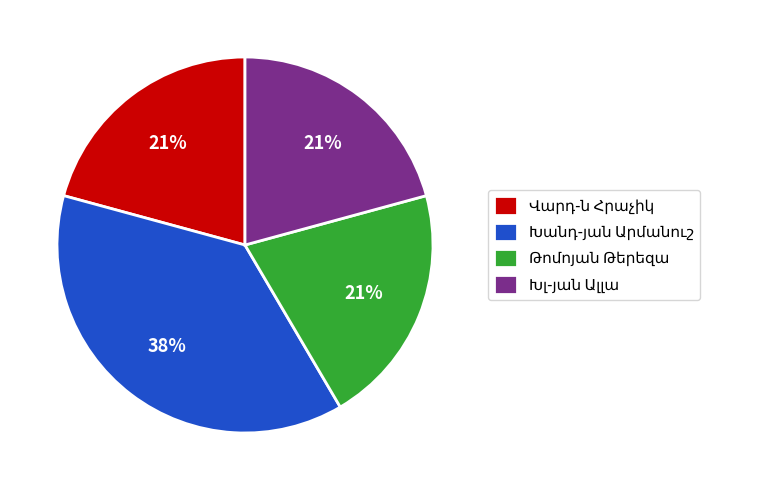

How many slices are in this pie chart?

4